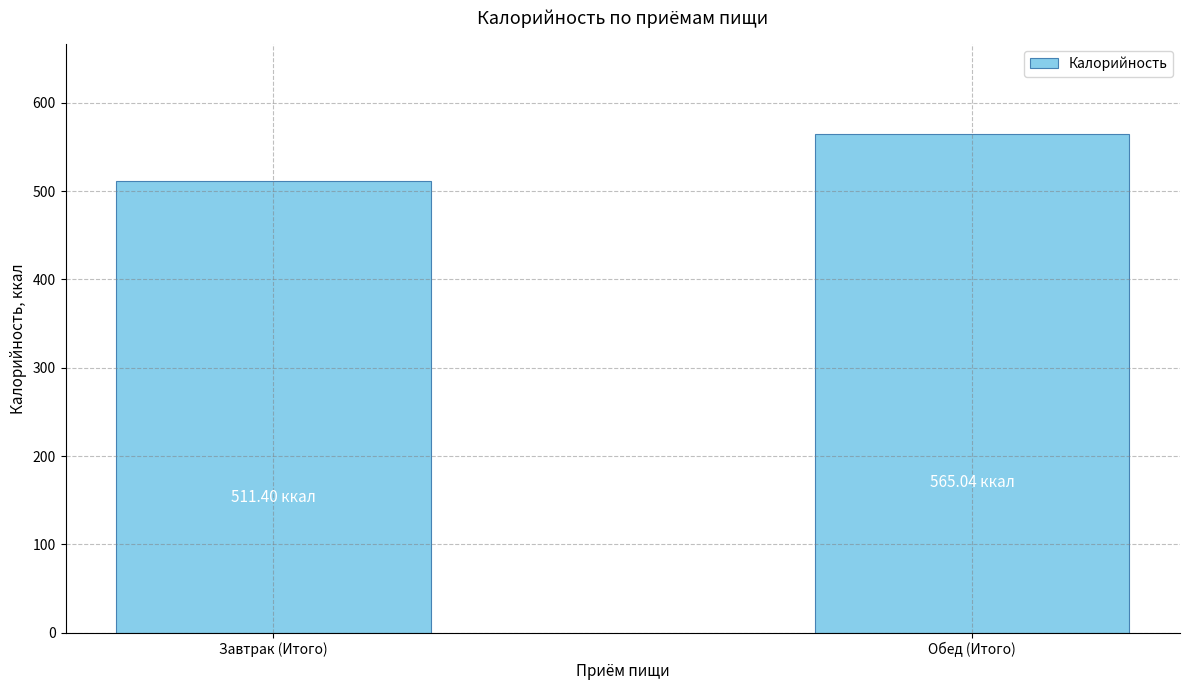

Are the bars horizontal?

No